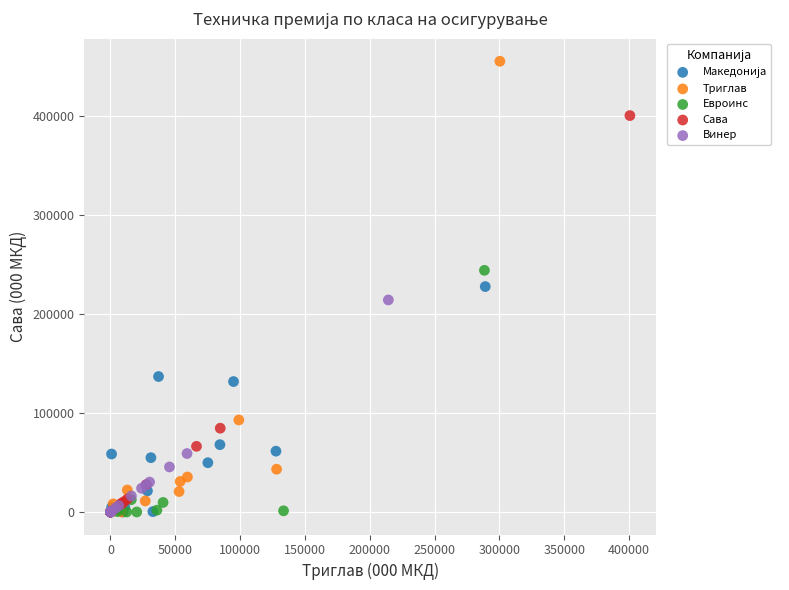

Which series has the widest spread of Y values?

Триглав